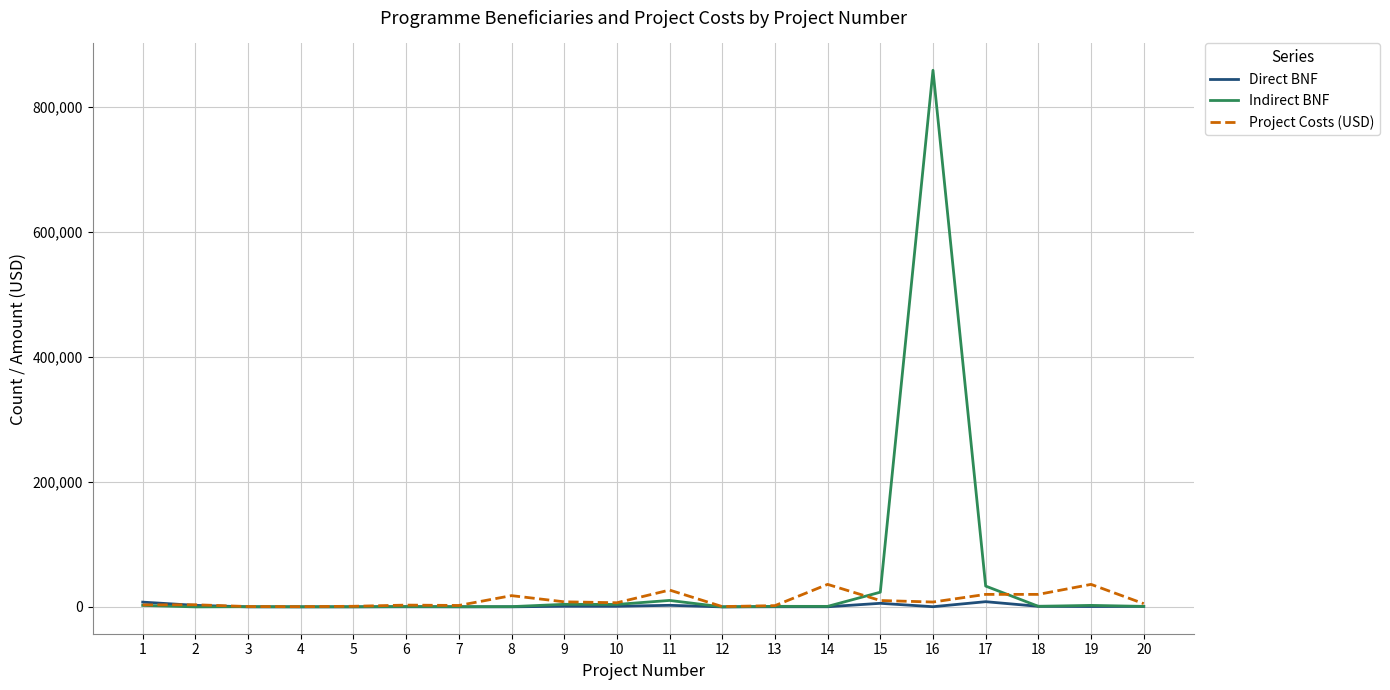

True or false: Direct BNF has more than 1 points higher than both neighbors.

True